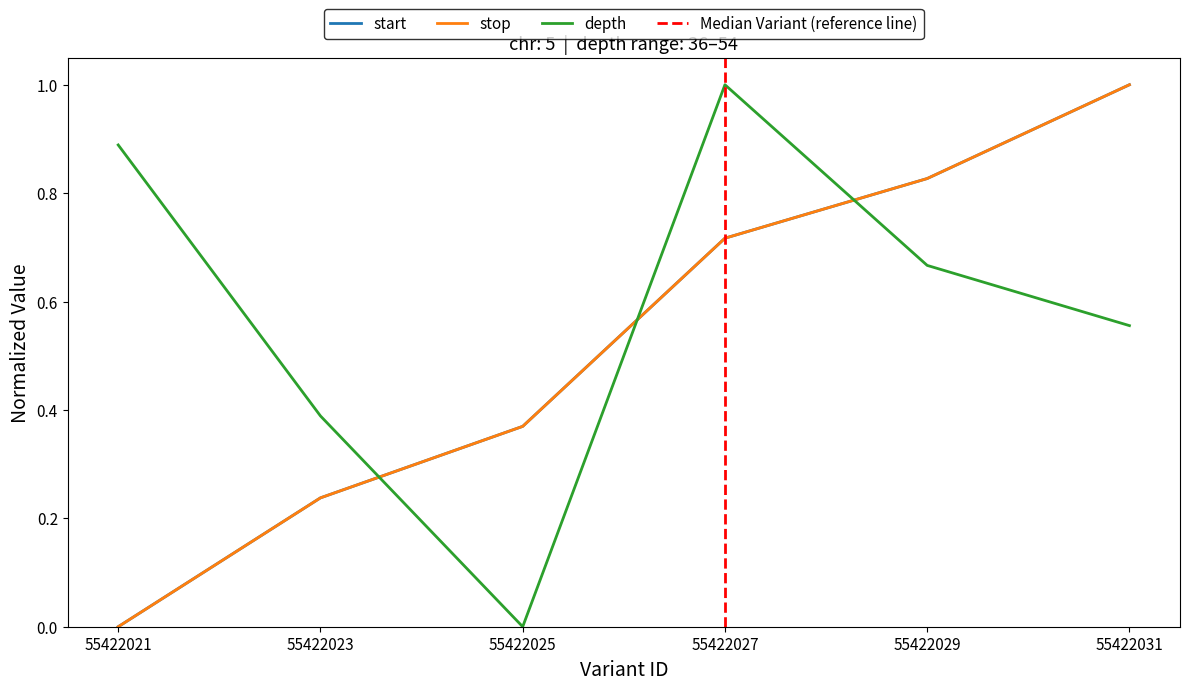

What is the sum of all depth values?

3.5